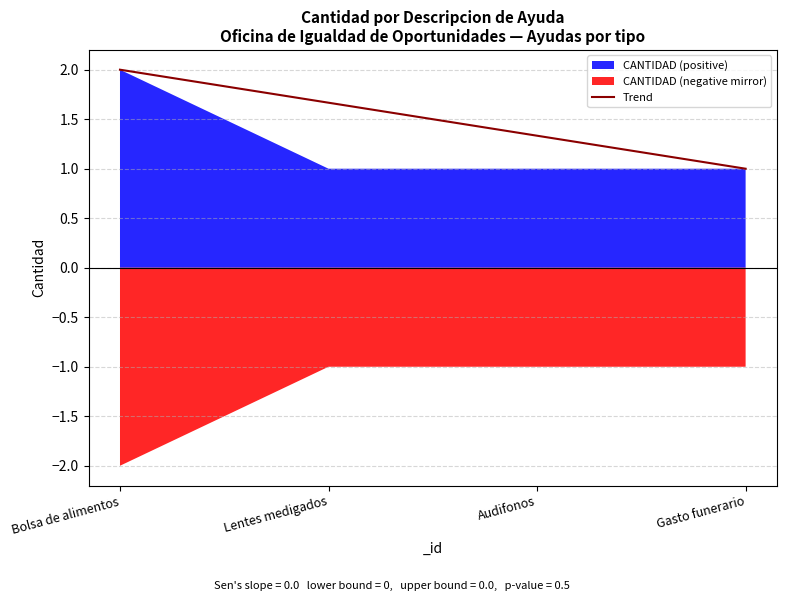

True or false: Trend has more than 1 interior local peaks.

False